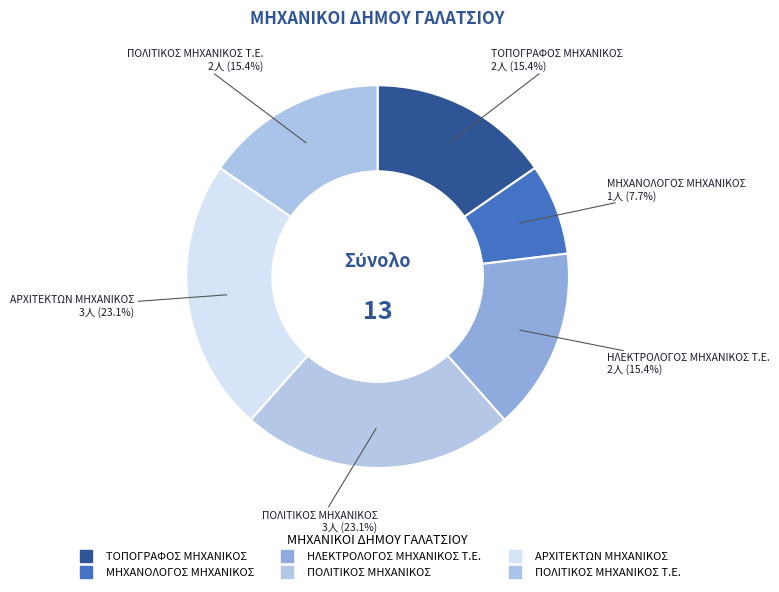

What is the largest slice in the pie chart?

ΠΟΛΙΤΙΚΟΣ ΜΗΧΑΝΙΚΟΣ